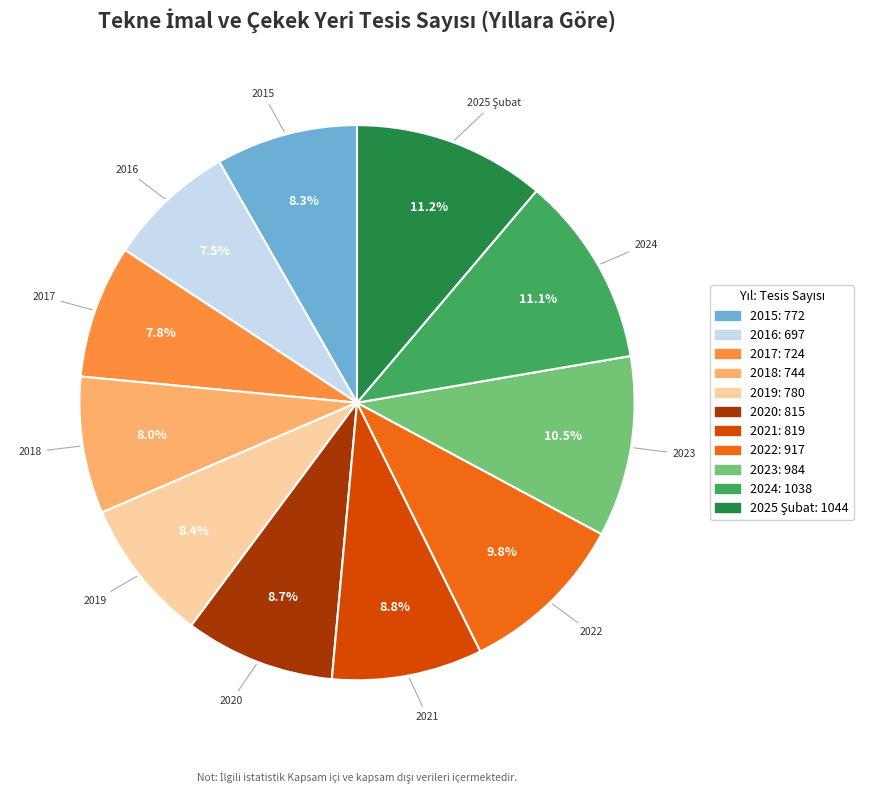

To the nearest percent, what percentage of the pie is 2015?

8%